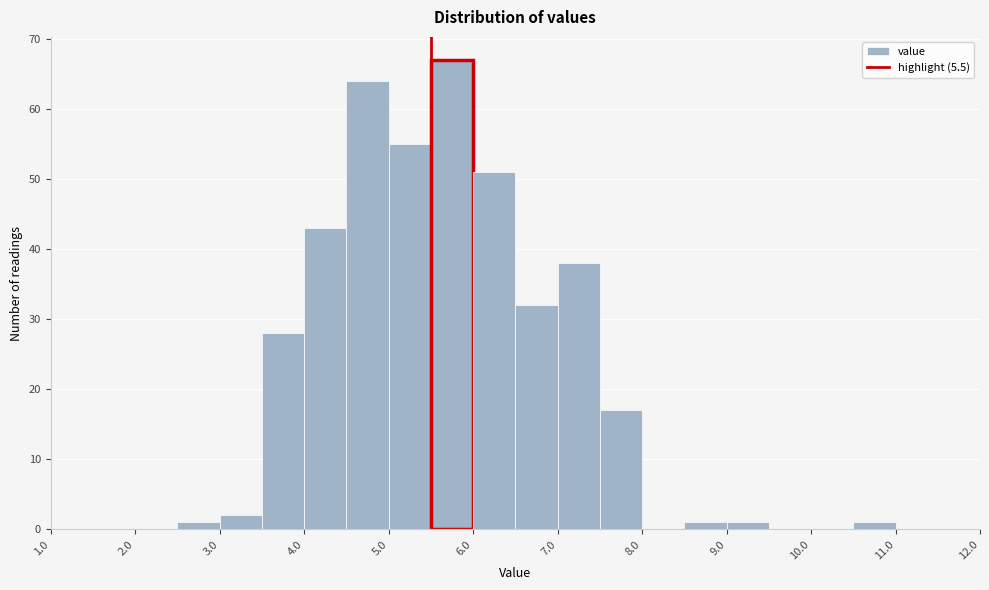

Reading left to right, list every bar in this chart as the range it spans on the x-axis followed by its height. The values are not printed on the chart, so give them approximately, as read against the axis.

1.0 to 1.5: 0
1.5 to 2.0: 0
2.0 to 2.5: 0
2.5 to 3.0: 1
3.0 to 3.5: 2
3.5 to 4.0: 28
4.0 to 4.5: 43
4.5 to 5.0: 64
5.0 to 5.5: 55
5.5 to 6.0: 67
6.0 to 6.5: 51
6.5 to 7.0: 32
7.0 to 7.5: 38
7.5 to 8.0: 17
8.0 to 8.5: 0
8.5 to 9.0: 1
9.0 to 9.5: 1
9.5 to 10.0: 0
10.0 to 10.5: 0
10.5 to 11.0: 1
11.0 to 11.5: 0
11.5 to 12.0: 0